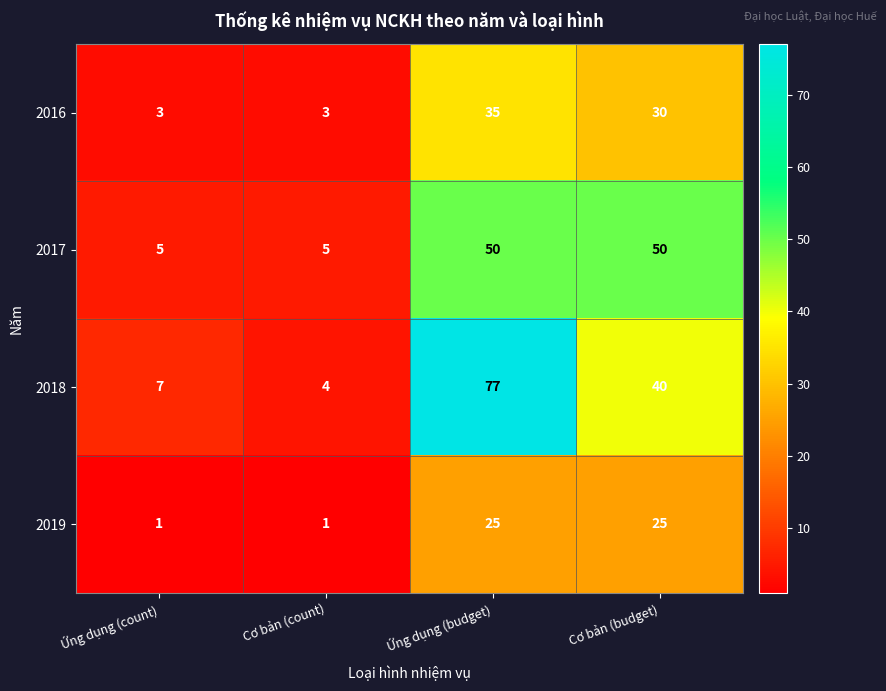

What is the difference between the highest and lowest values at Ứng dụng (budget)?

52